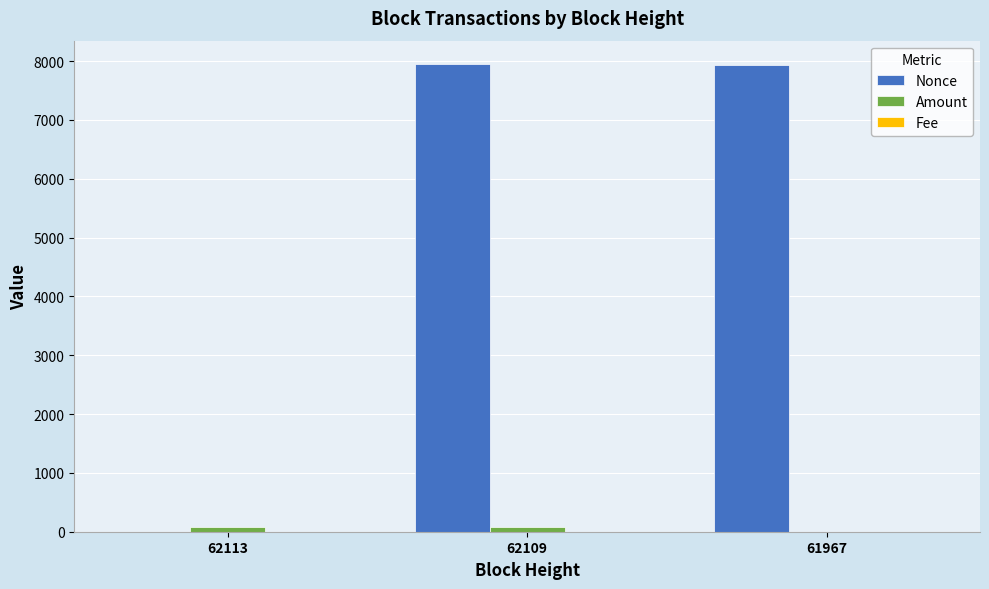

Is it true that Amount equals 83.9 at 62109?

True